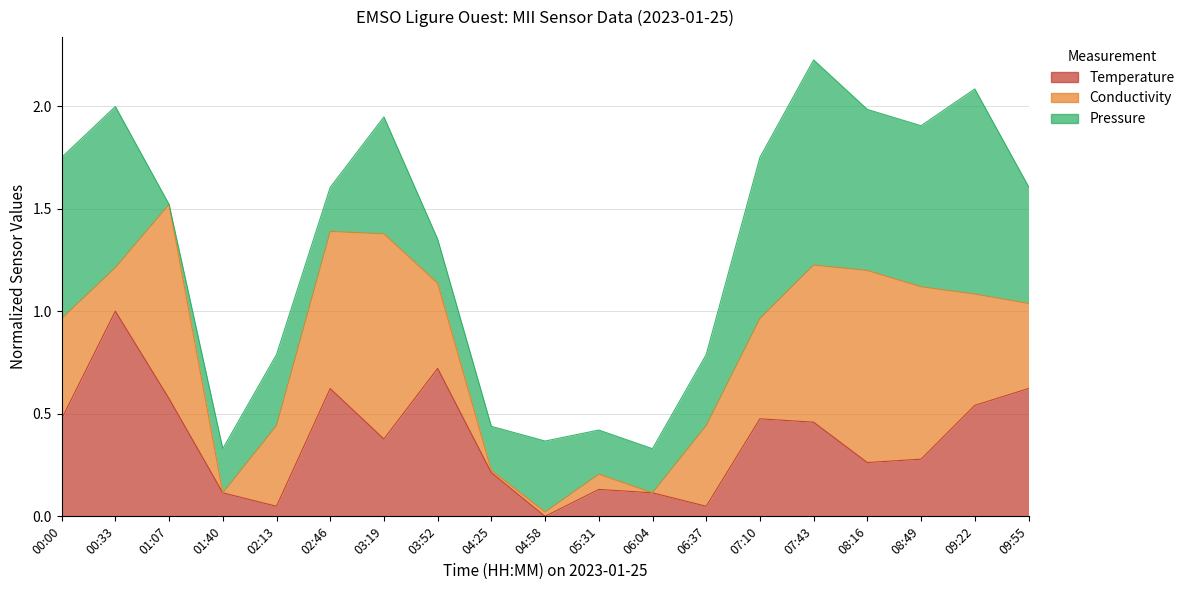

The value of Temperature at 03:19 is 0.4. True or false?

True